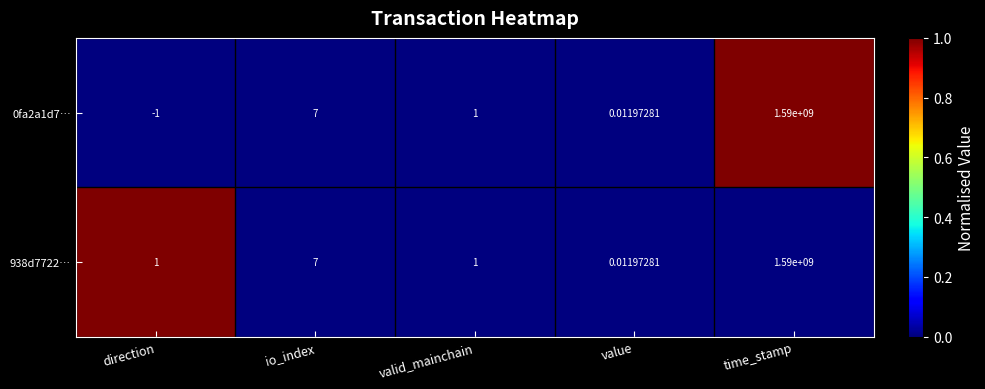

How many series are shown in this chart?

2